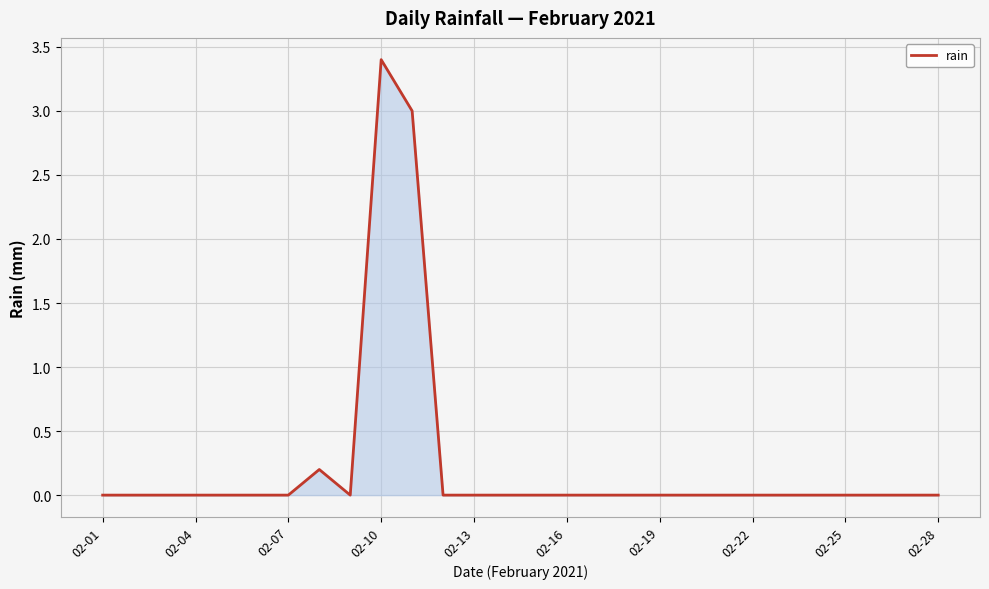

What is the difference between the maximum and minimum values?

3.4